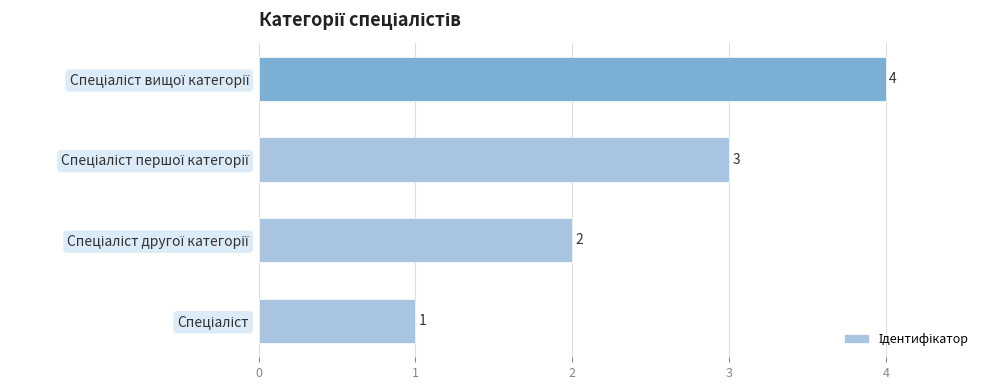

What is the maximum value shown in the chart?

4